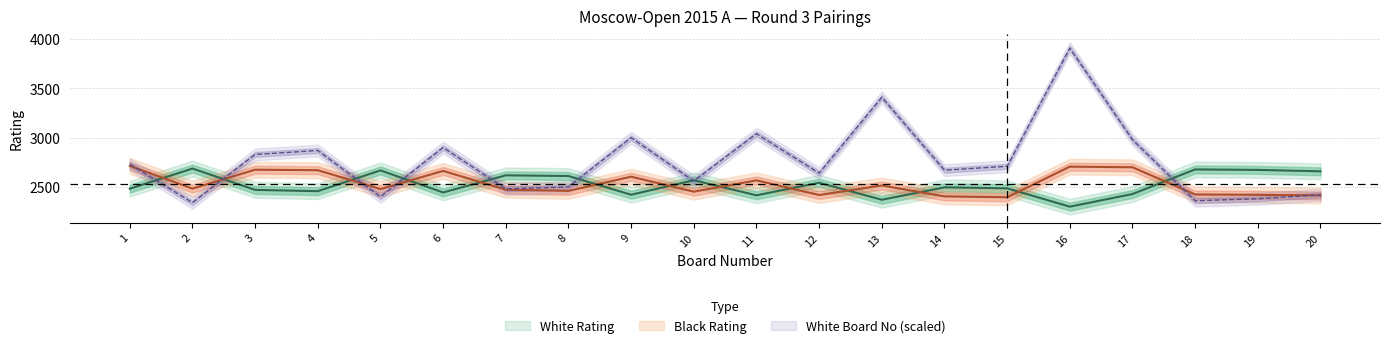

What is the average value of the White No series?

2756